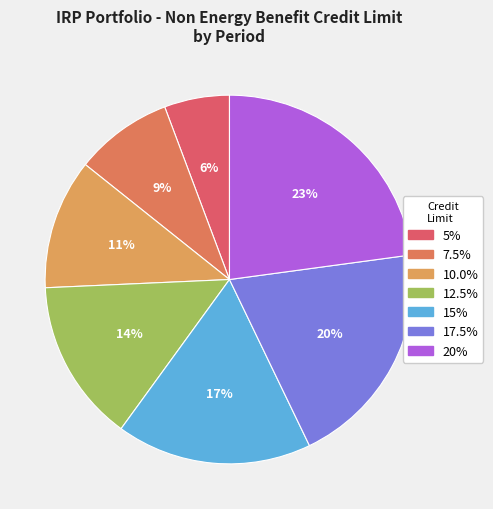

How many slices are in this pie chart?

7